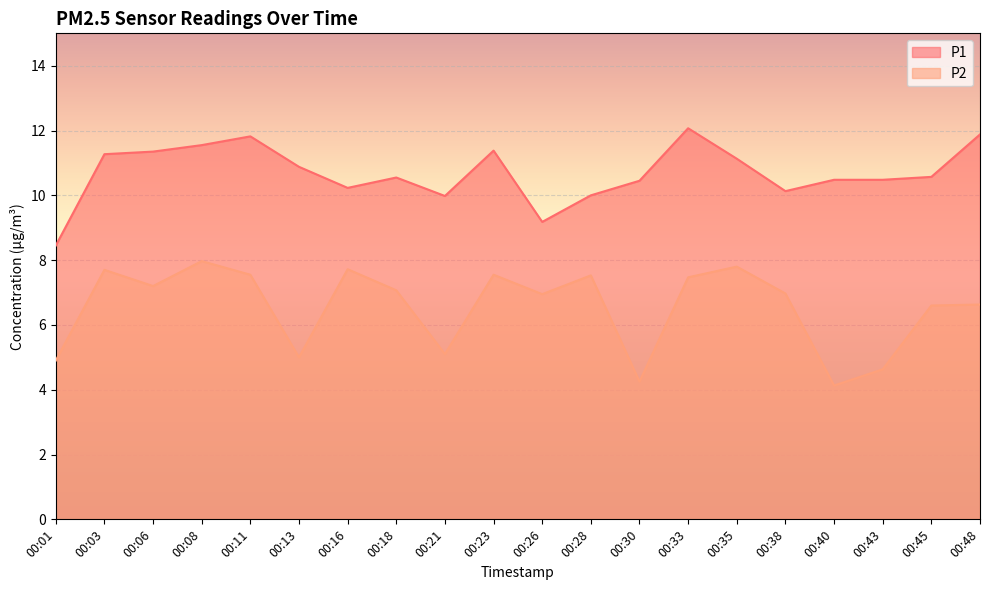

Which has a higher value, 00:01 or 00:35?

00:35